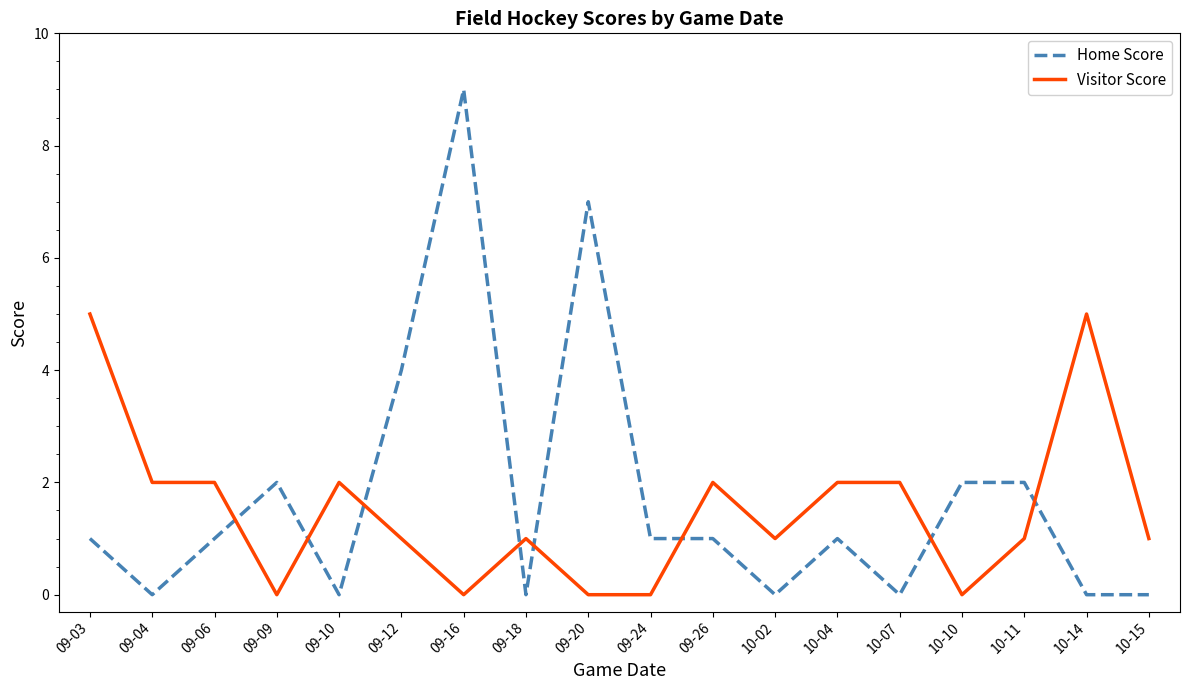

Is the value of Visitor Score at 09-26 greater than the value of Home Score at 10-04?

Yes